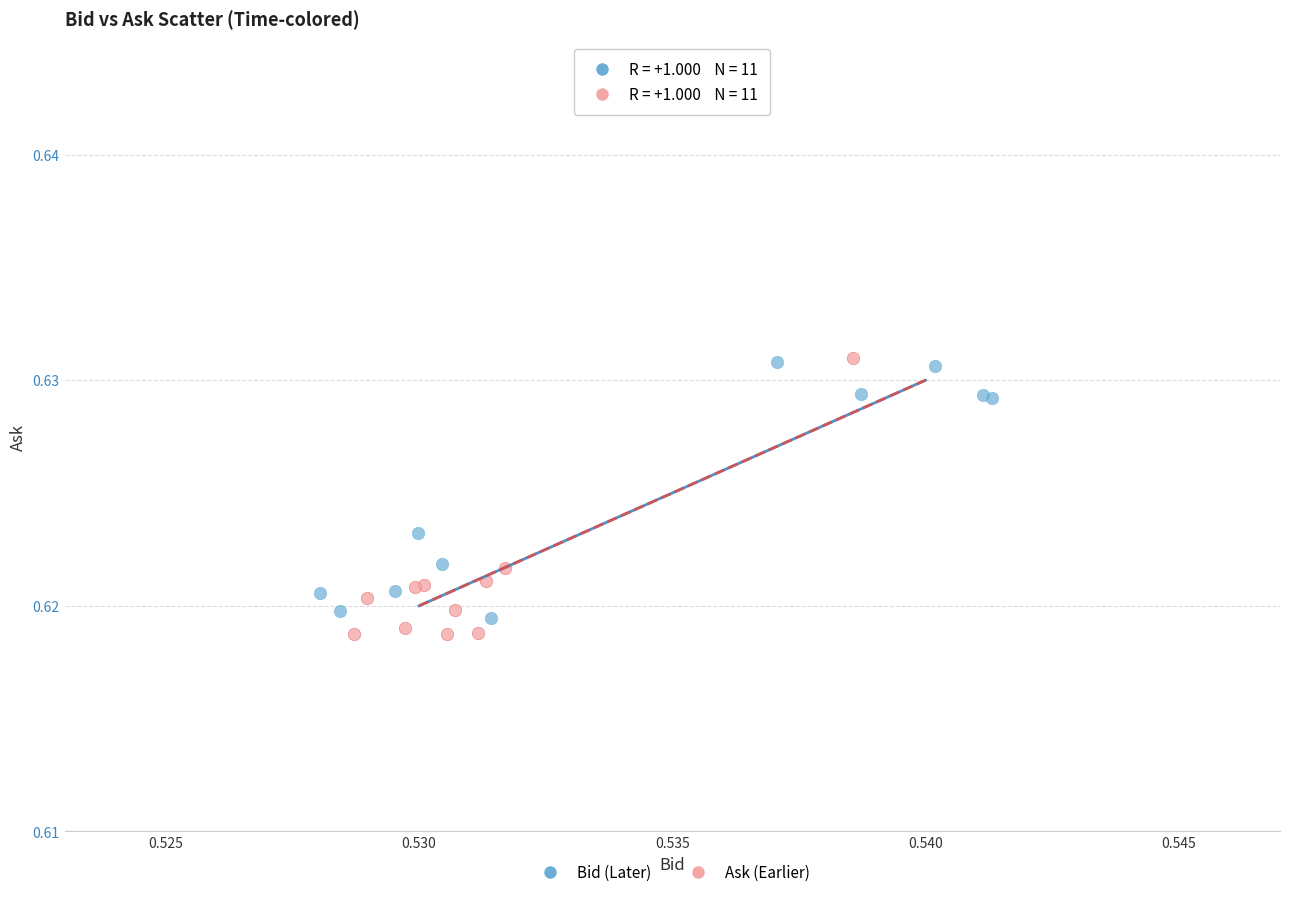

Which series has the largest Y range (max minus min)?

Ask (Earlier)